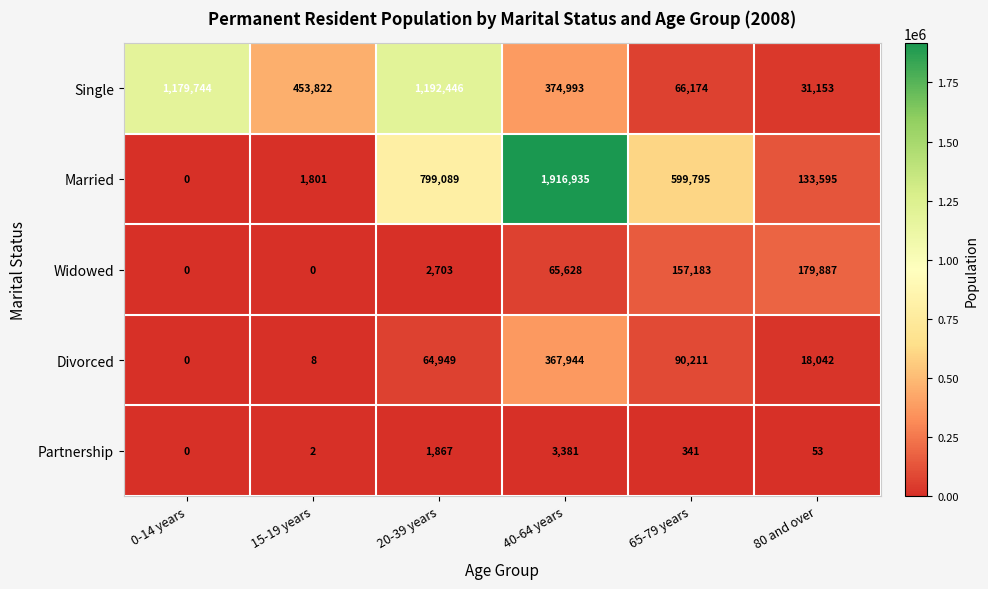

How many data points does each series have?

6